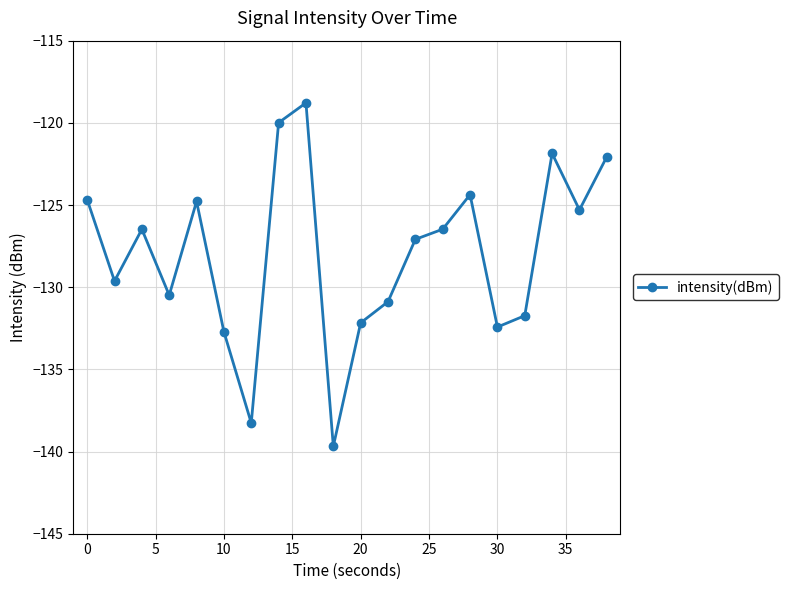

What is the value of the 2nd point from the left?

-129.6